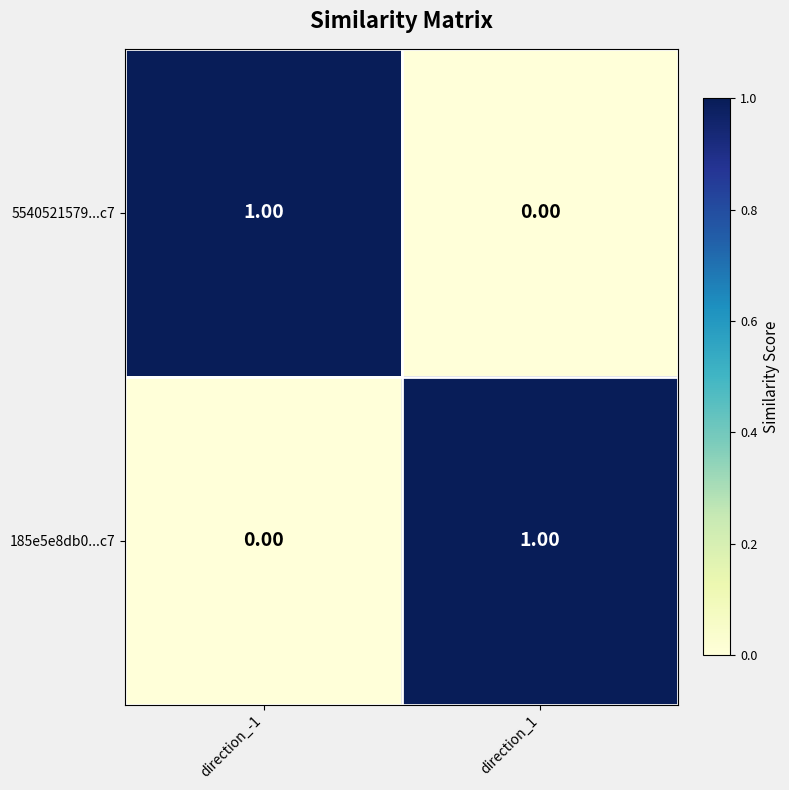

Is the value of 185e5e8db0...c7 at direction_1 greater than the value of 5540521579...c7 at direction_1?

Yes